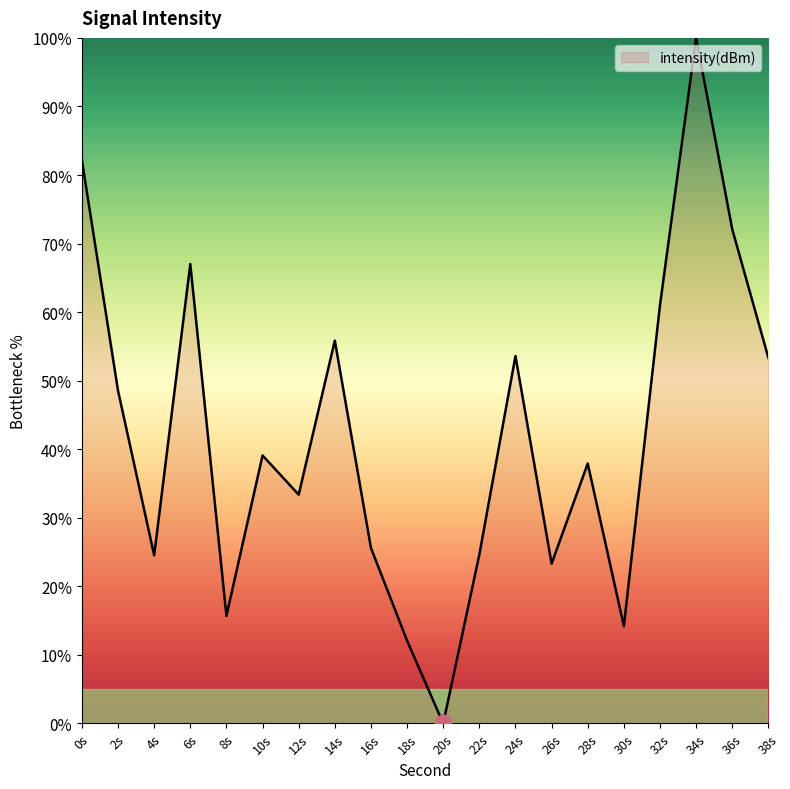

Where is the data nearest to the value 50?

2s